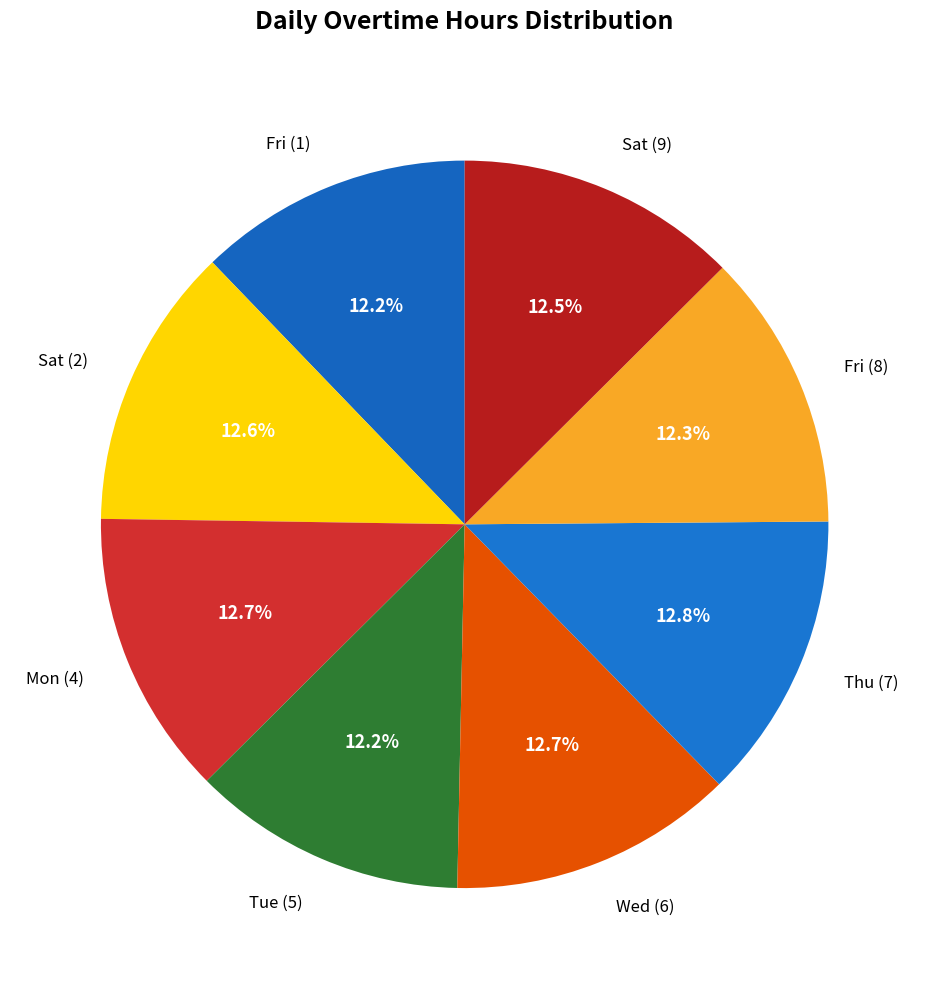

Is there a majority slice in this chart?

No